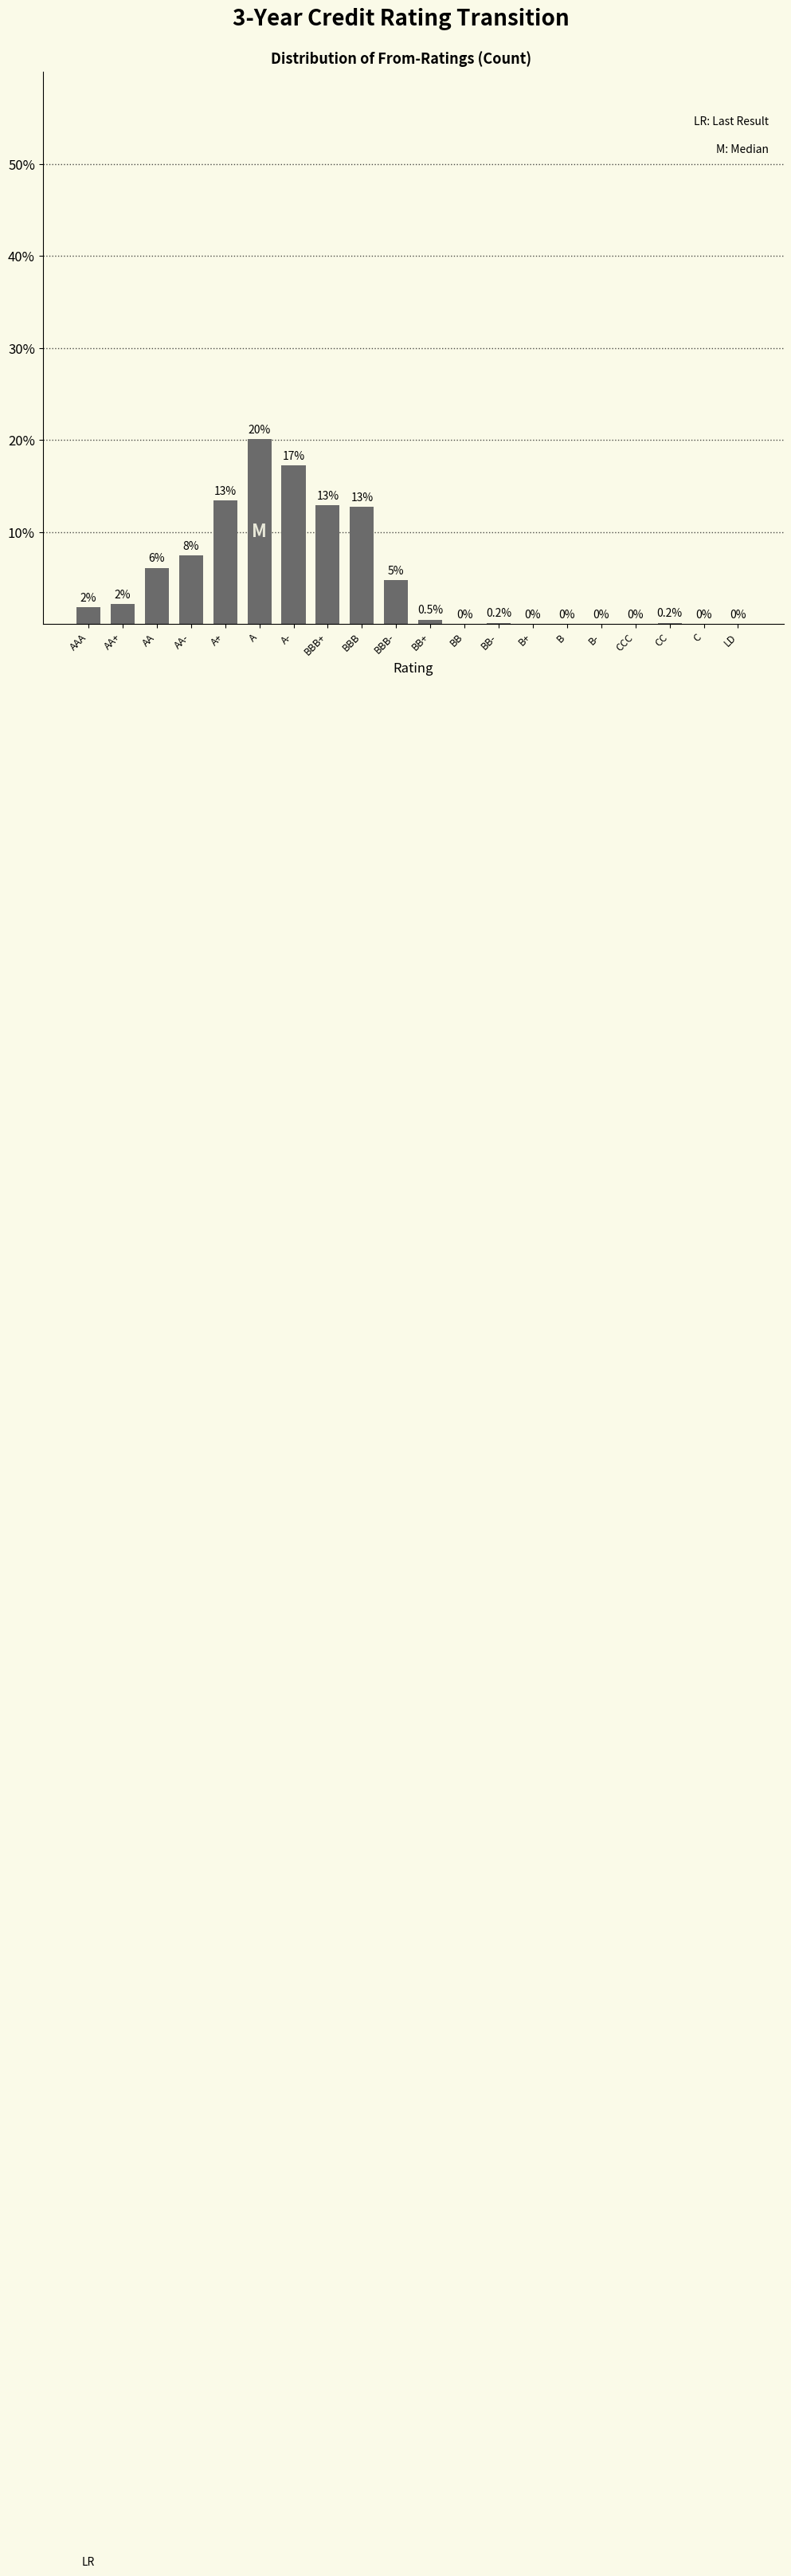

At which label does the data first exceed 1?

AAA